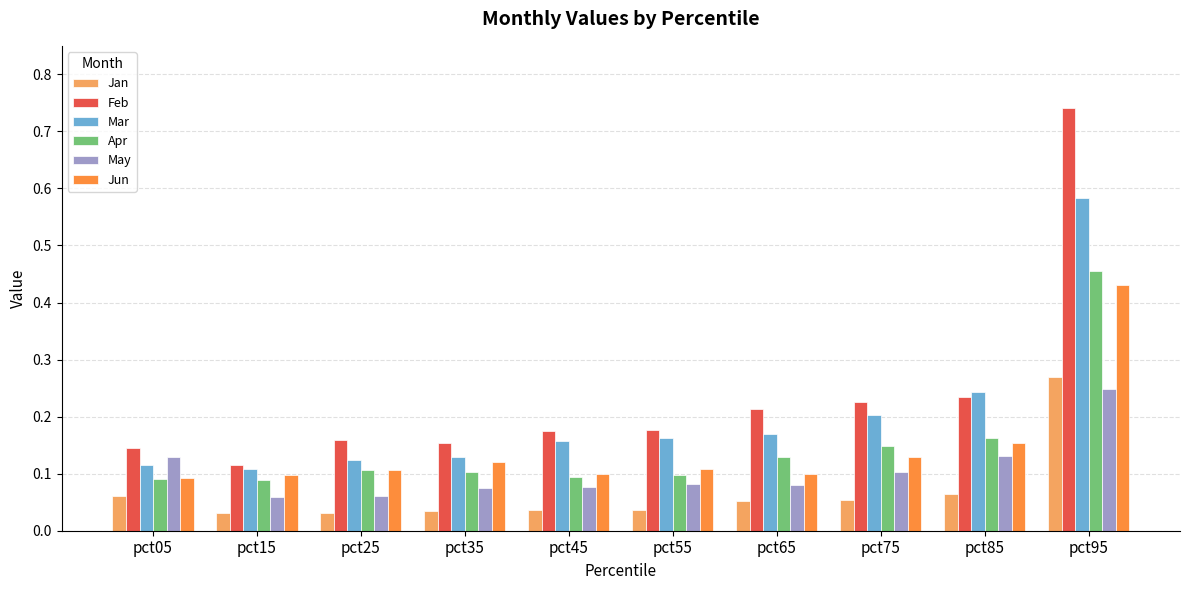

Which series has the largest range (max minus min)?

Feb